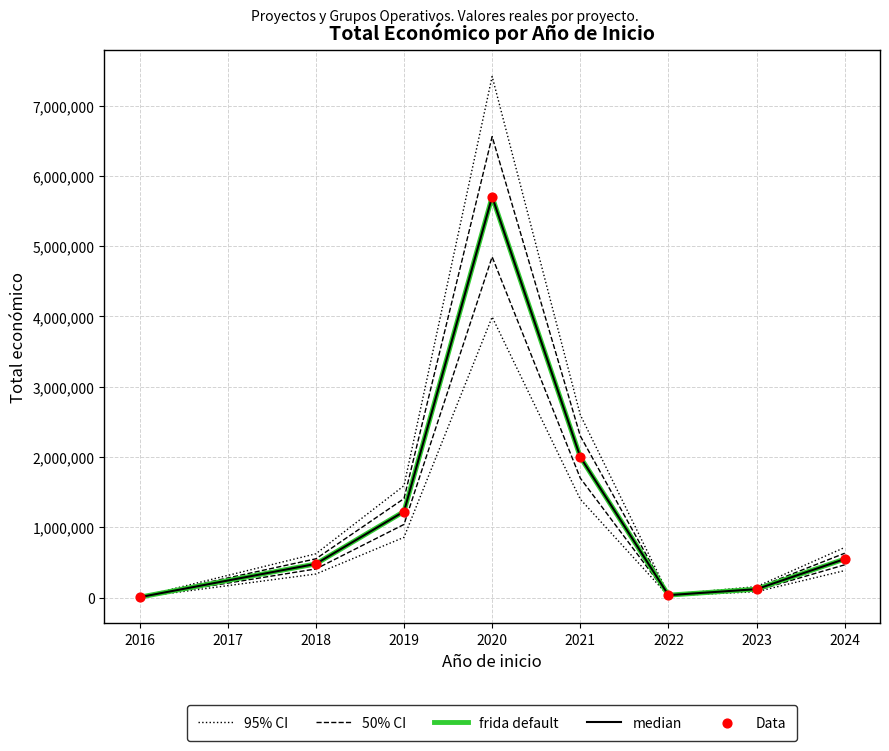

At how many categories does at least one series exceed 2579053?

2